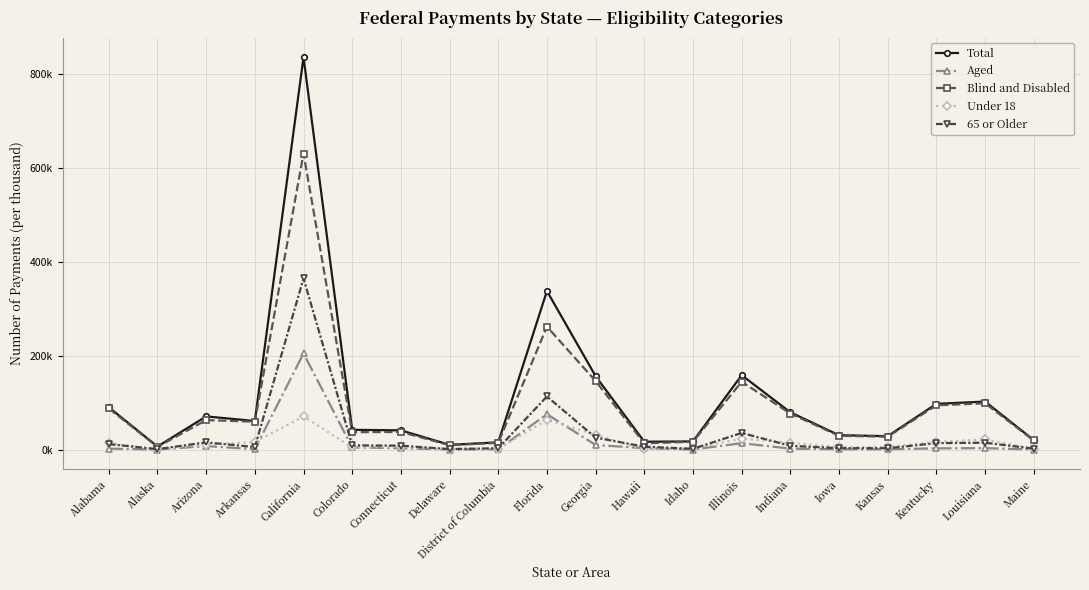

Which has a higher value, Hawaii or Maine?

Maine